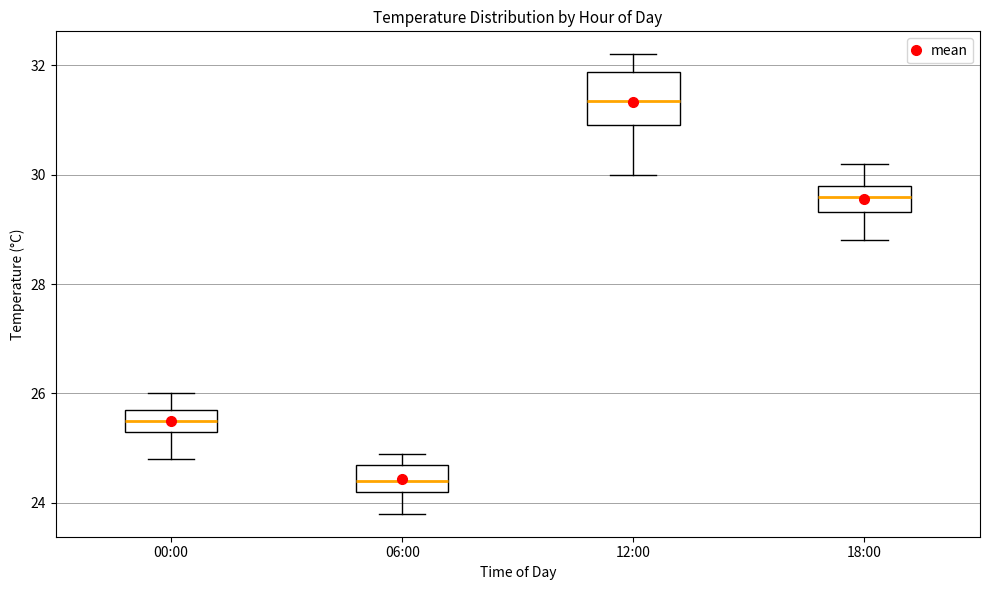

Which box is the tallest, from its lower edge to its upper edge?

12:00